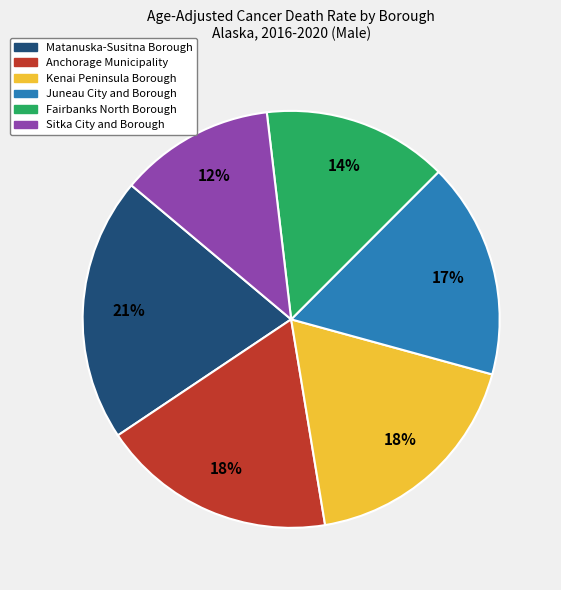

Combined, do Matanuska-Susitna Borough and Fairbanks North Borough account for over 50%?

No